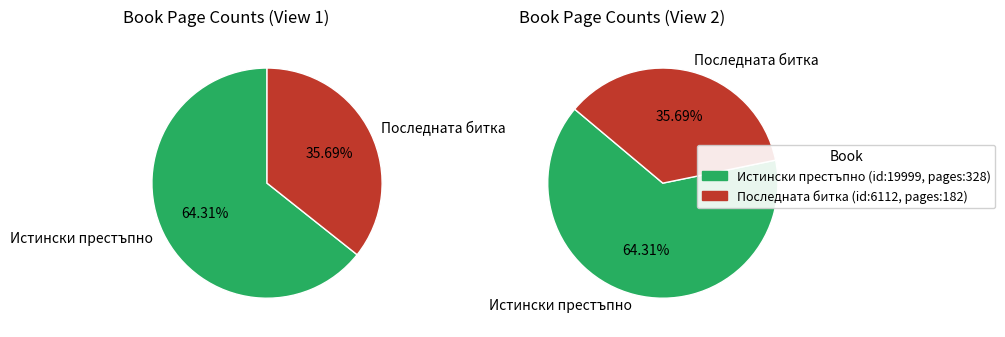

Which has a higher value, 6112 or 19999?

19999